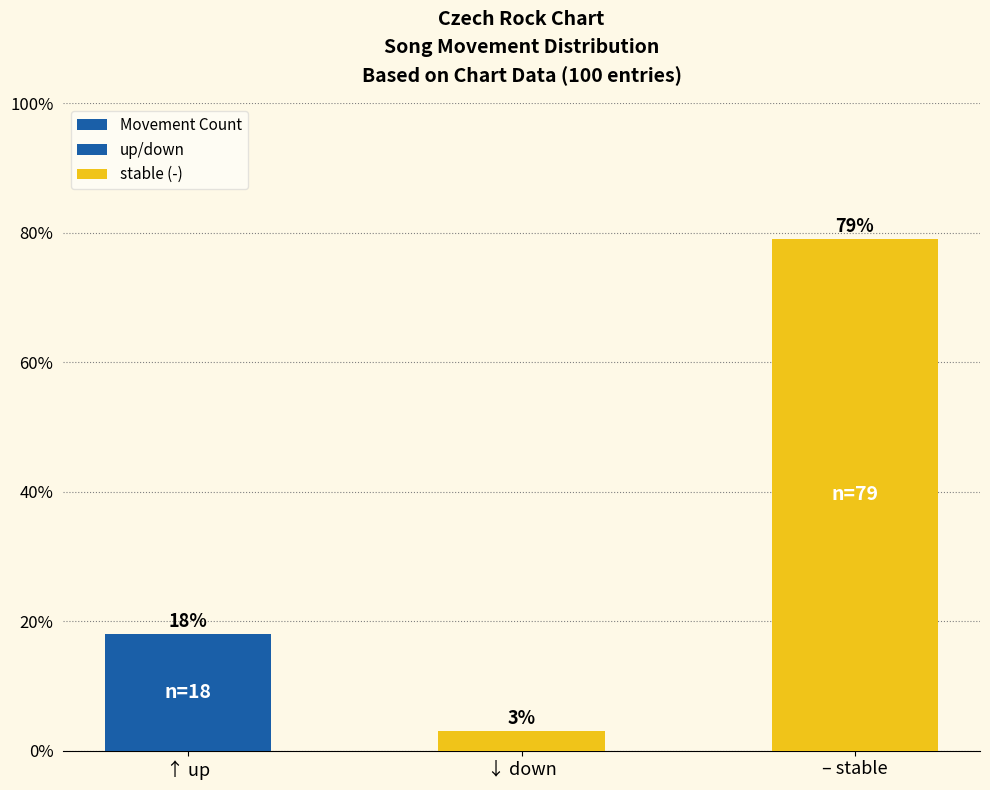

Reading right to left, what are all the values shown in this chart?

– stable=79	↓ down=3	↑ up=18